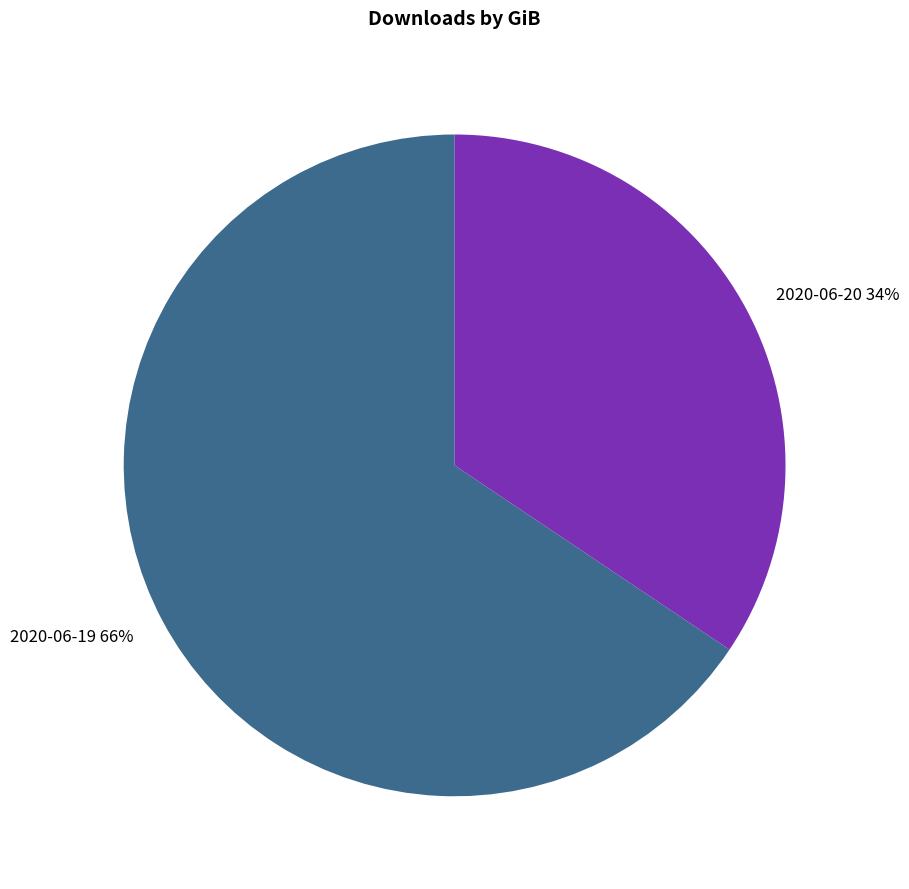

Combined, do 2020-06-19 and 2020-06-20 account for over 50%?

Yes